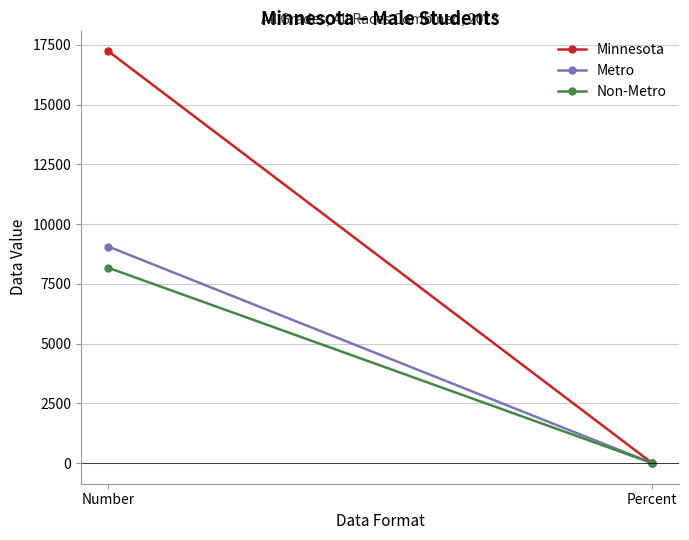

What is the difference between the maximum and minimum values in the Non-Metro series?

8171.7